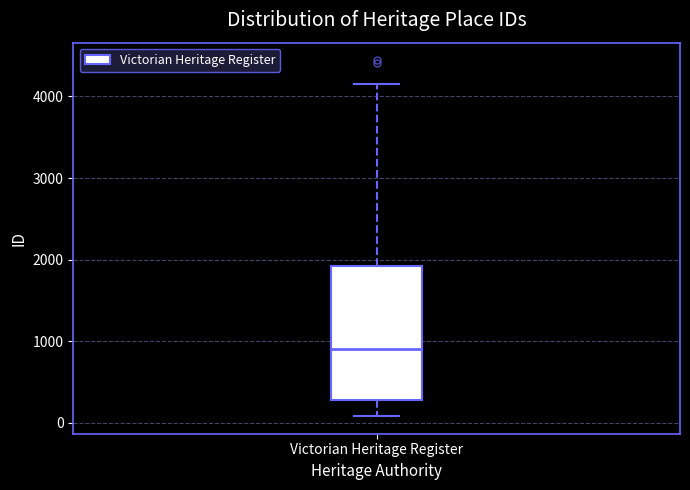

Read this box plot against the y-axis: the position of the median line, the range covered by the box, and the ends of both whiskers. The values are not printed on the chart, so give them approximately, as read against the axis.

median 900, box 300 to 1900, whiskers 100 to 4200